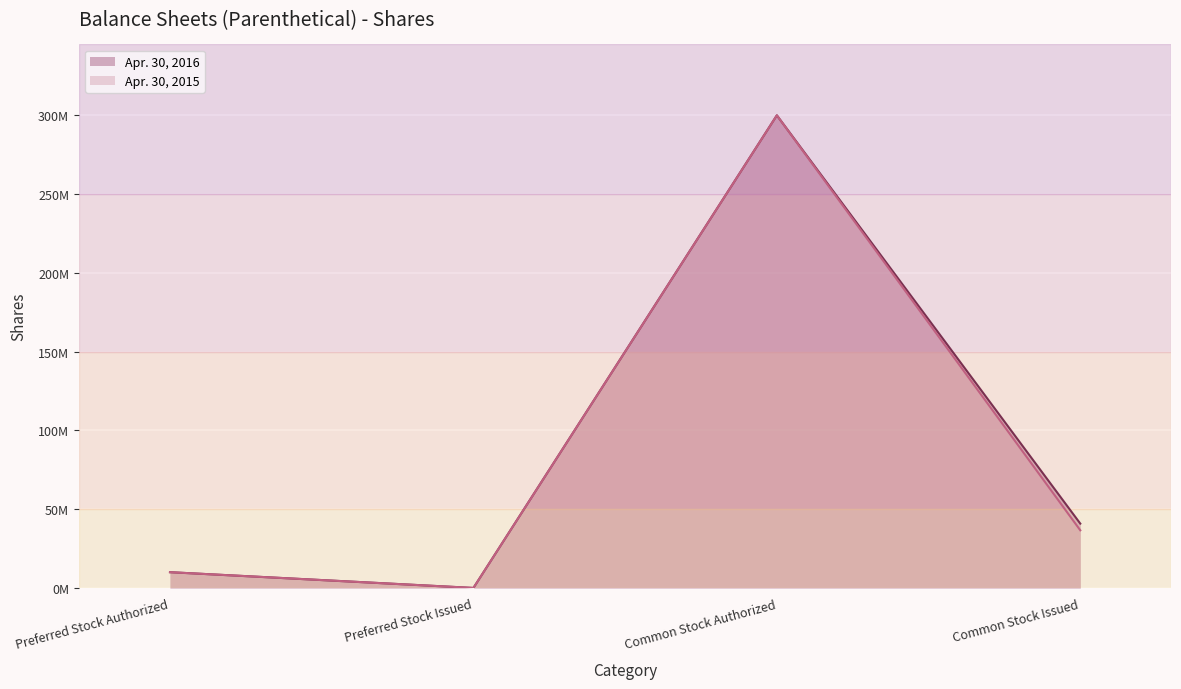

How many series are shown in this chart?

2